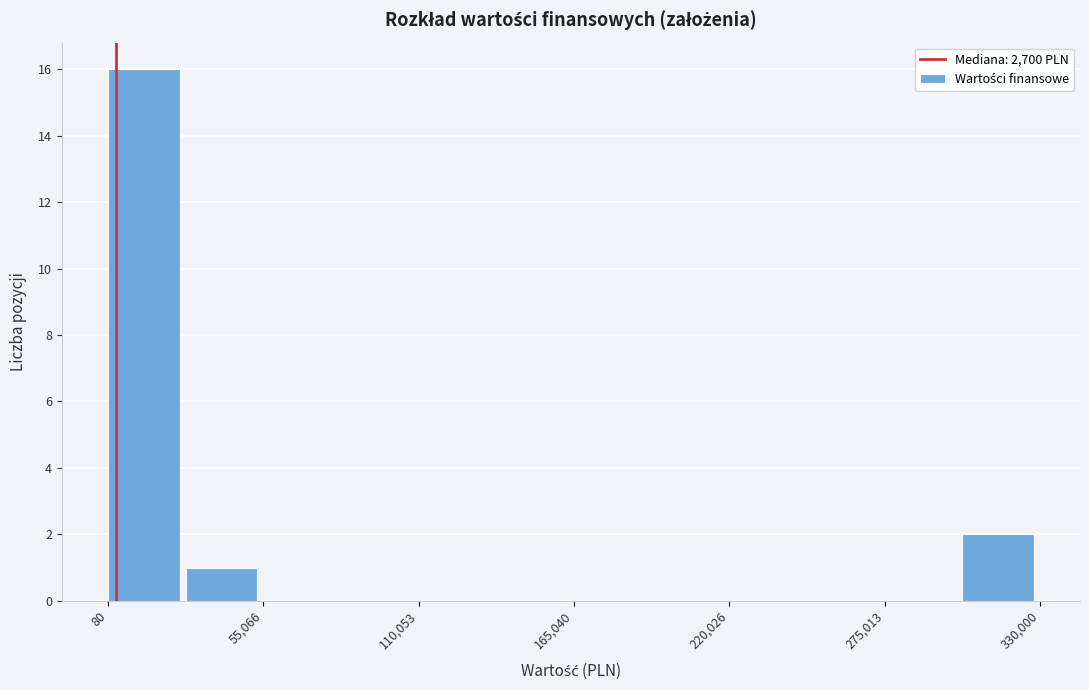

Around what value on the x-axis is the tallest bar? Give the approximate position of its centre, as read against the axis.

10000